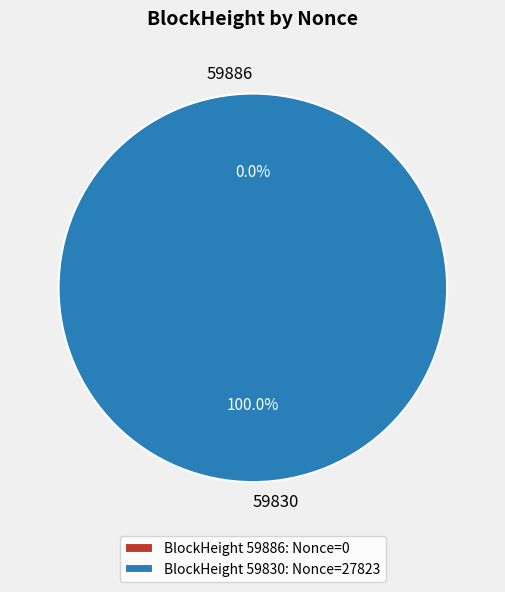

Is there a majority slice in this chart?

Yes